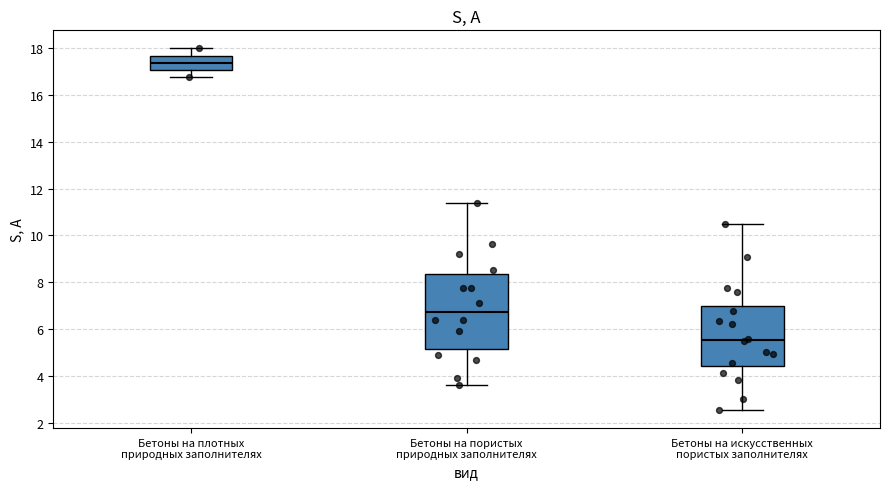

Reading left to right, read every box against the y-axis: the position of its median line, the range the box covers, and the ends of its whiskers. The values are not printed on the chart, so give them approximately, as read against the axis.

Бетоны на плотных природных заполнителях: median 17.4, box 17.0 to 17.6, whiskers 16.8 to 18.0
Бетоны на пористых природных заполнителях: median 6.8, box 5.2 to 8.4, whiskers 3.6 to 11.4
Бетоны на искусственных пористых заполнителях: median 5.6, box 4.4 to 7.0, whiskers 2.6 to 10.6